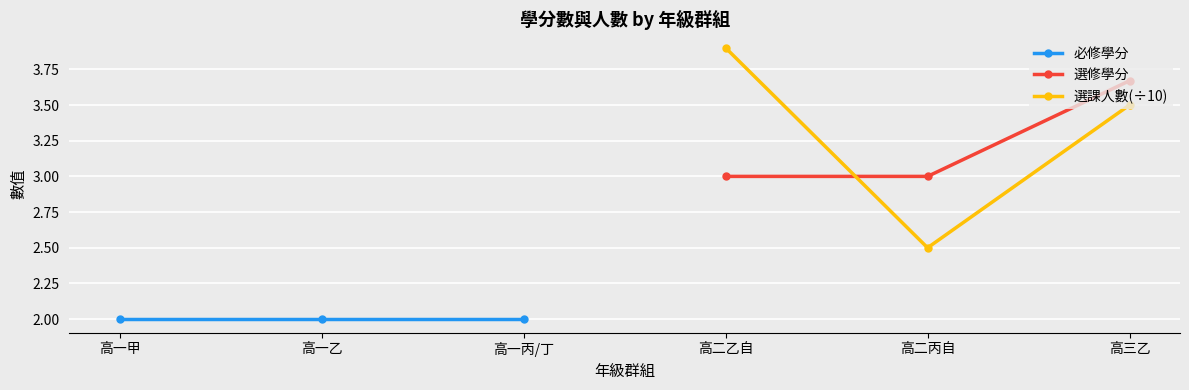

What is the smallest value displayed?

2.0